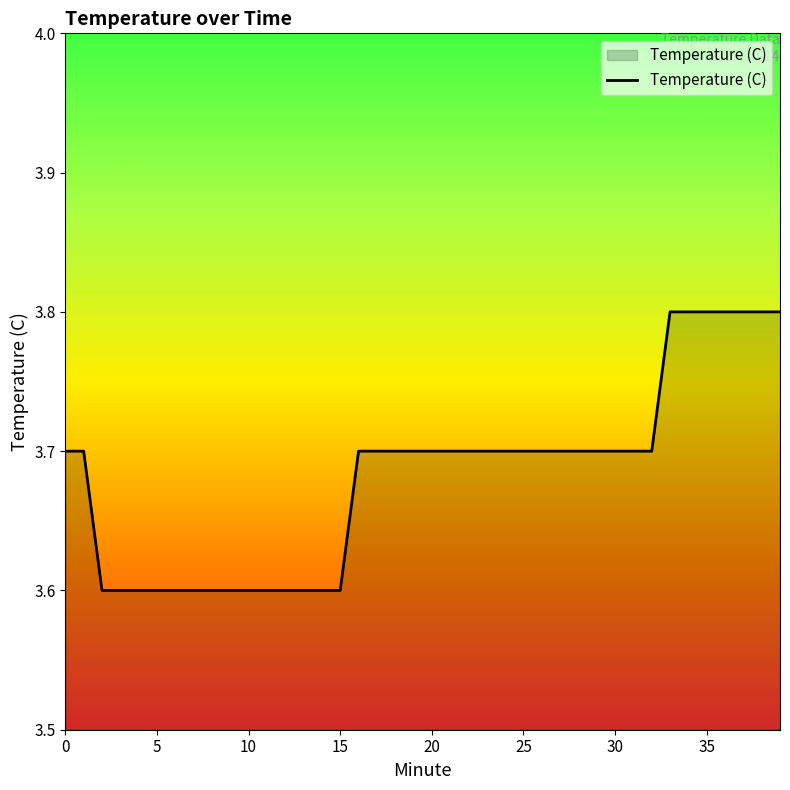

What is the maximum value shown in the chart?

3.8